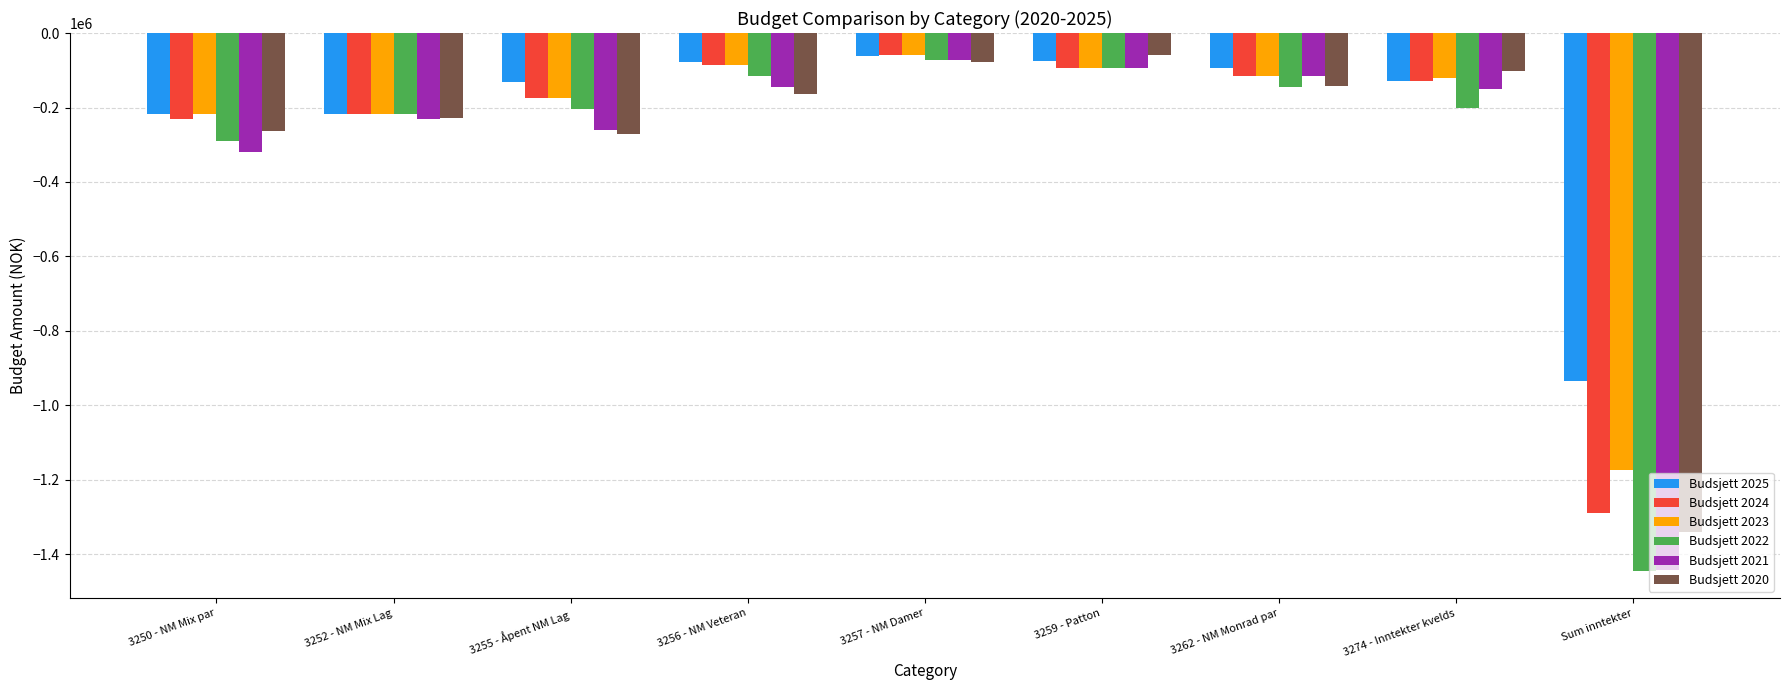

What are all the series names shown in the legend?

Budsjett 2025, Budsjett 2024, Budsjett 2023, Budsjett 2022, Budsjett 2021, Budsjett 2020